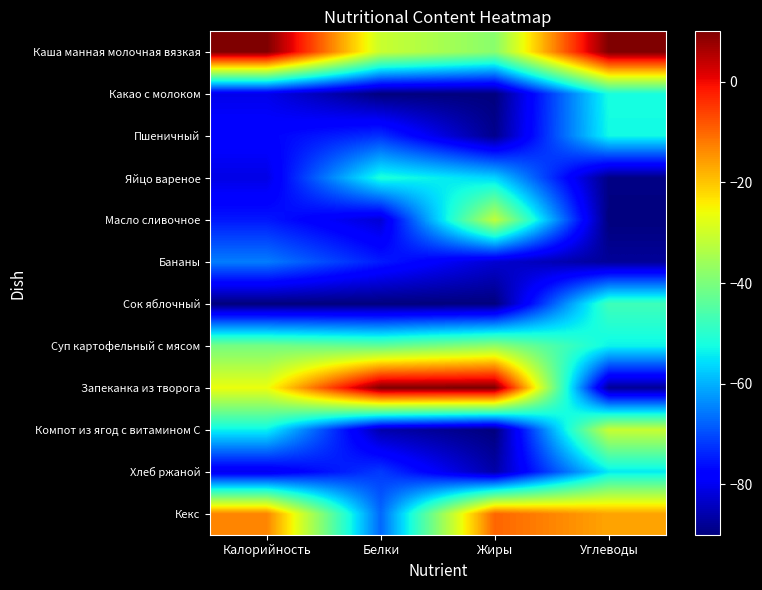

Between Белки and Жиры, which is larger?

Белки